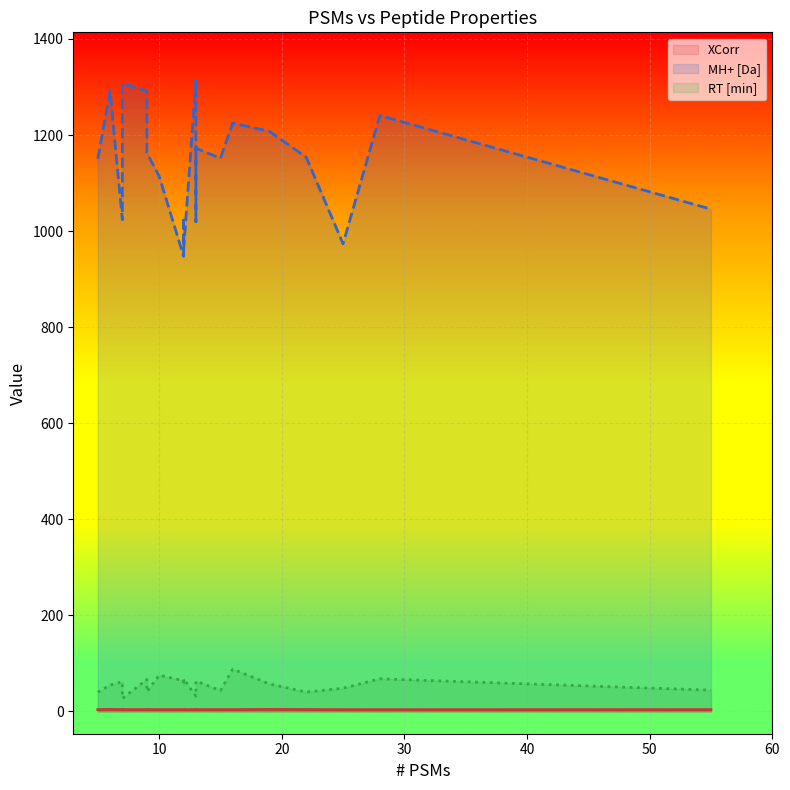

Where is the first local minimum for MH+ [Da]?

7